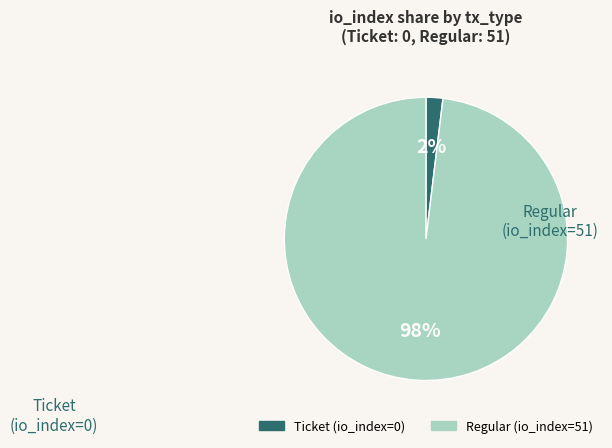

Does any single category account for the majority?

Yes